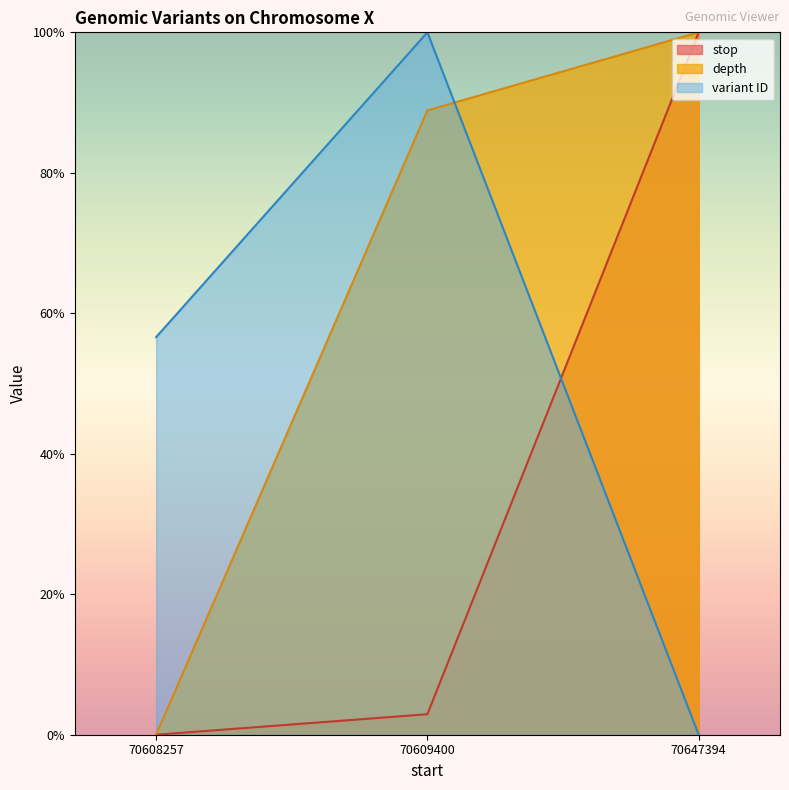

Reading left to right, what are all the values shown in this chart?

stop: 70608257=0.0	70609400=2.9	70647394=100.0
depth: 70608257=0.0	70609400=88.9	70647394=100.0
variant ID: 70608257=56.6	70609400=100.0	70647394=0.0